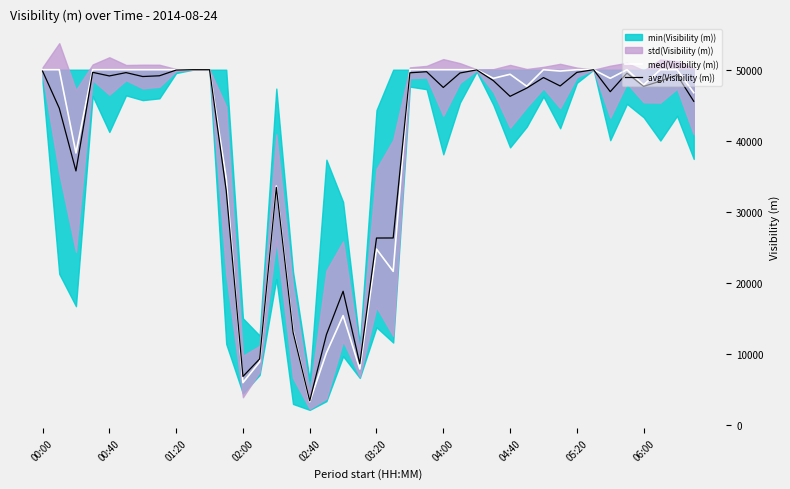

What is the lowest value of the med(Visibility (m)) series?

3254